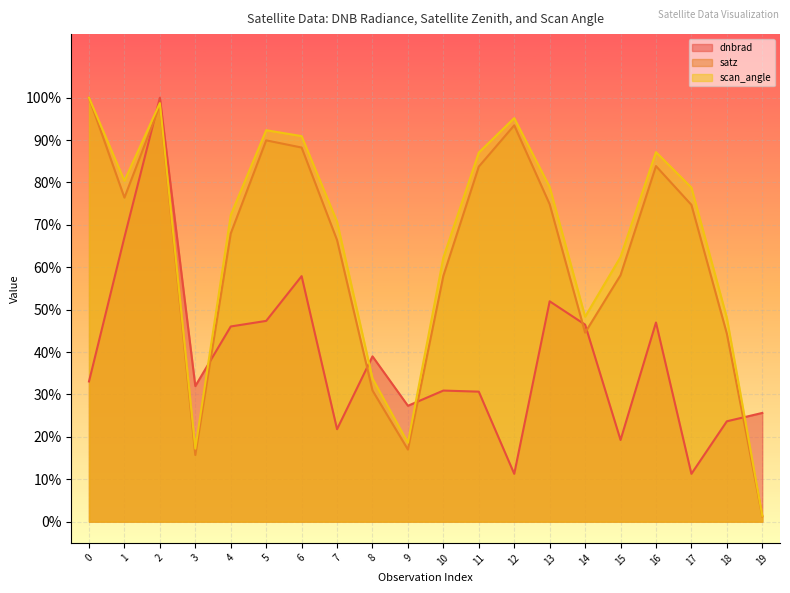

True or false: dnbrad and scan_angle cross at least once.

True